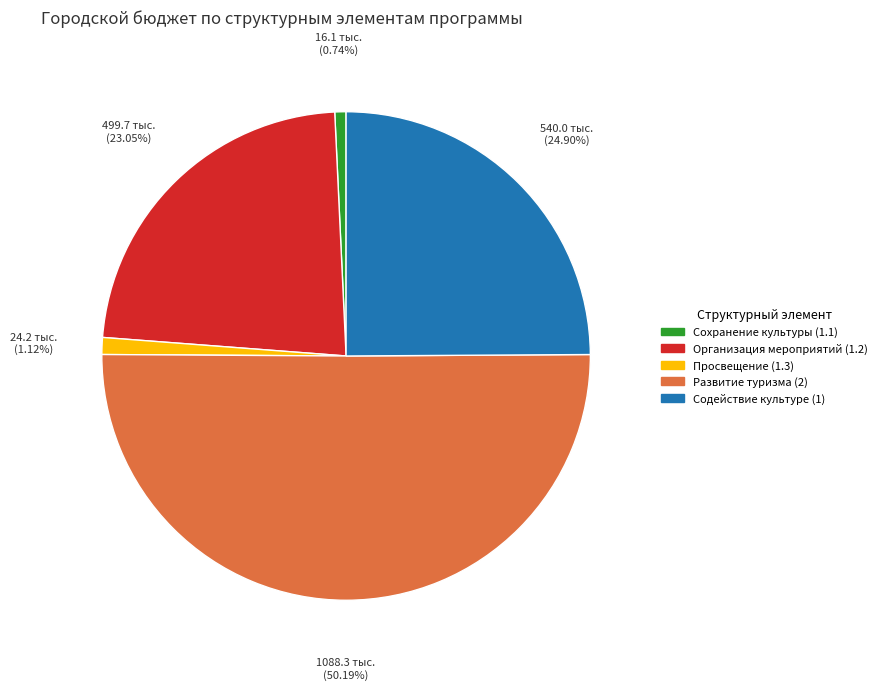

Approximately how many times larger is the value at Организация мероприятий (1.2) compared to Содействие культуре (1)?

0.9